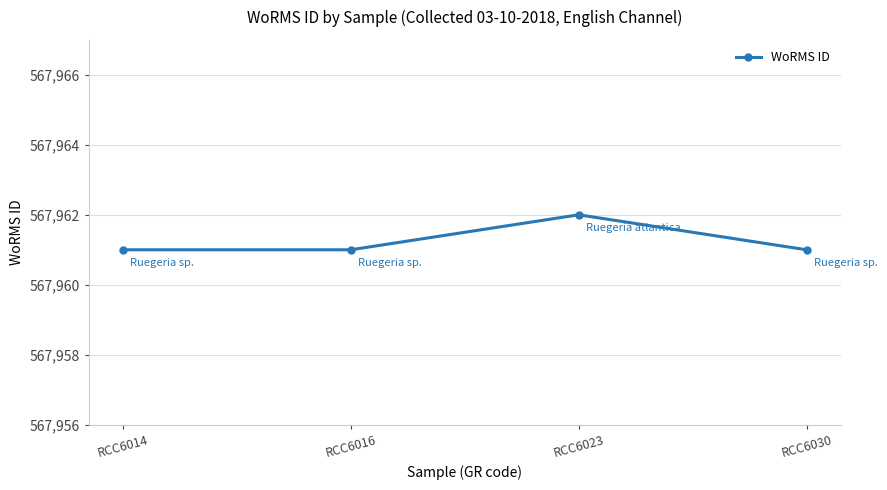

Where is the first local maximum?

RCC6023